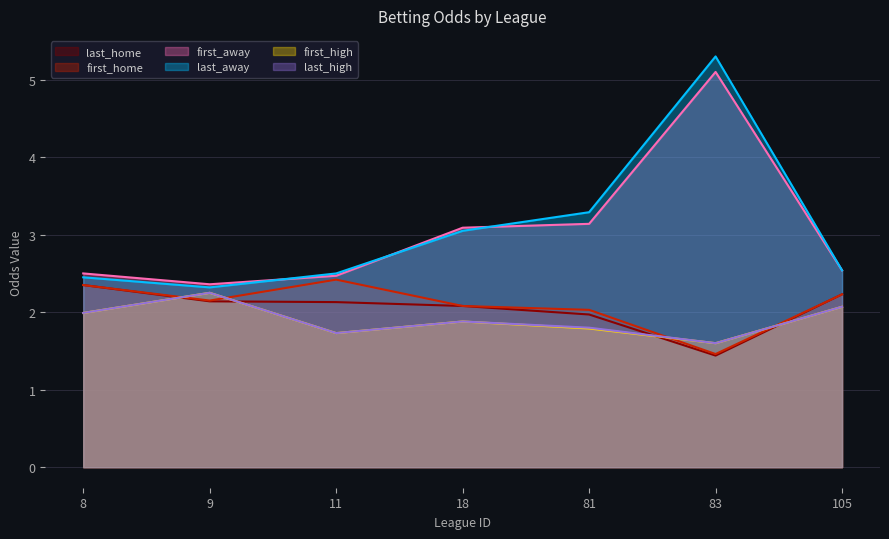

How many intersections are there between last_away and first_away?

3